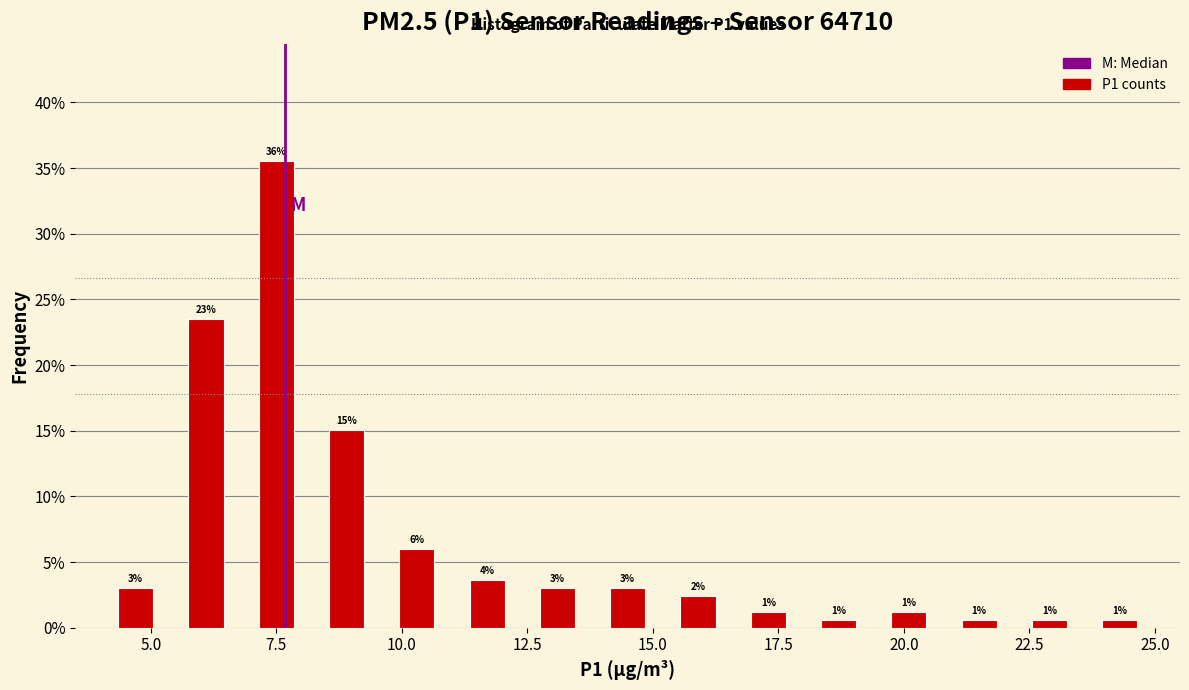

Around what value on the x-axis is the tallest bar? Give the approximate position of its centre, as read against the axis.

7.5